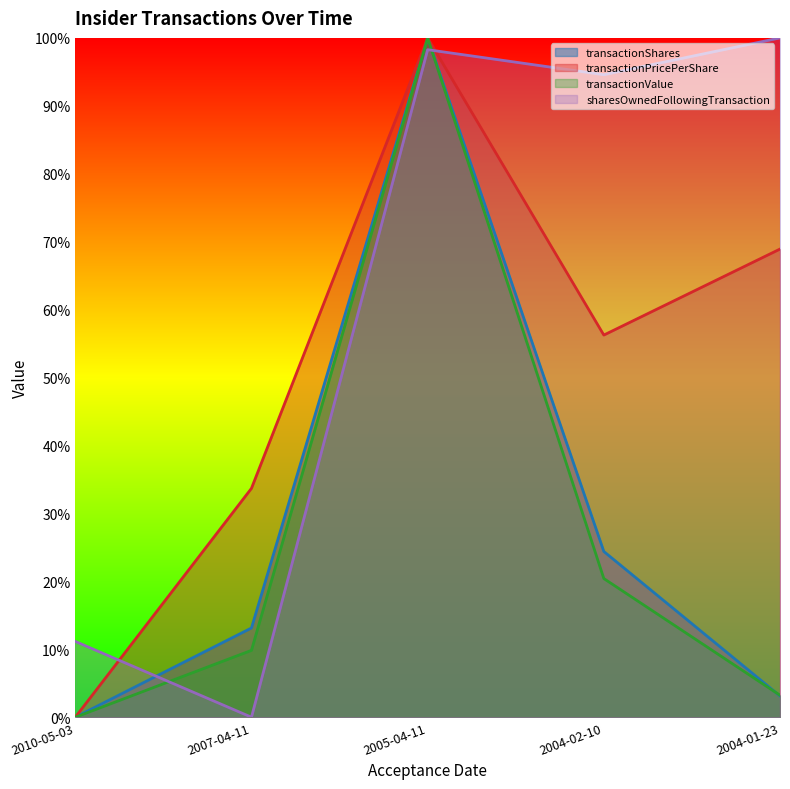

At which label does transactionValue reach its peak?

2005-04-11